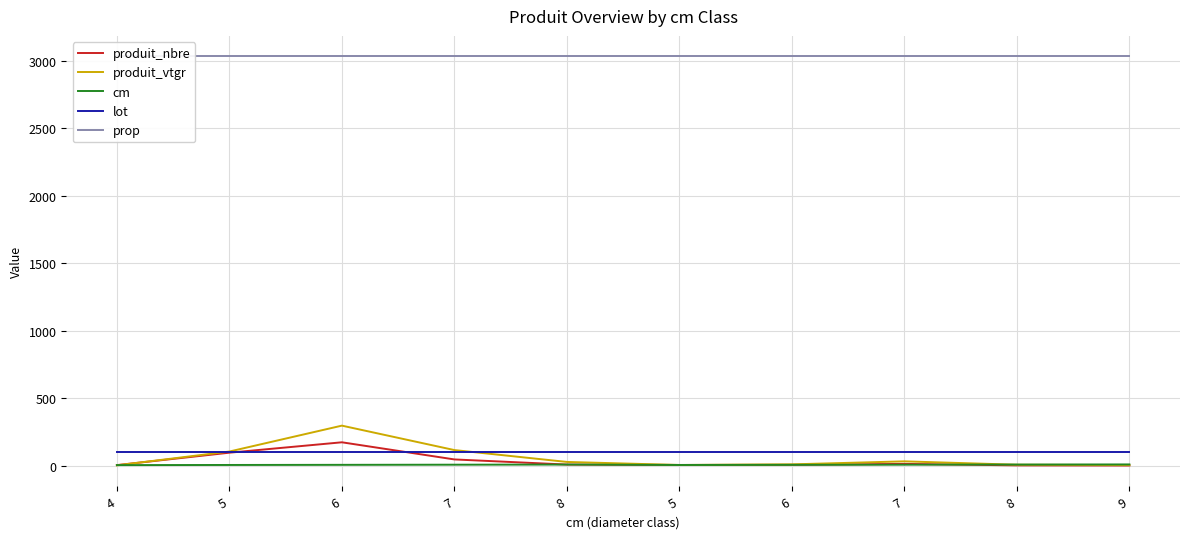

Rank the categories by lot value from lowest to highest.

4, 5, 6, 7, 8, 5, 6, 7, 8, 9